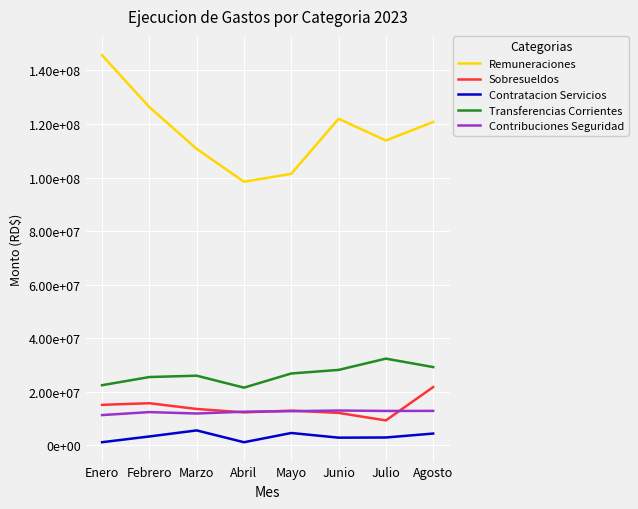

What is the value of the Sobresueldos point at the 8th from the left?

21750712.9